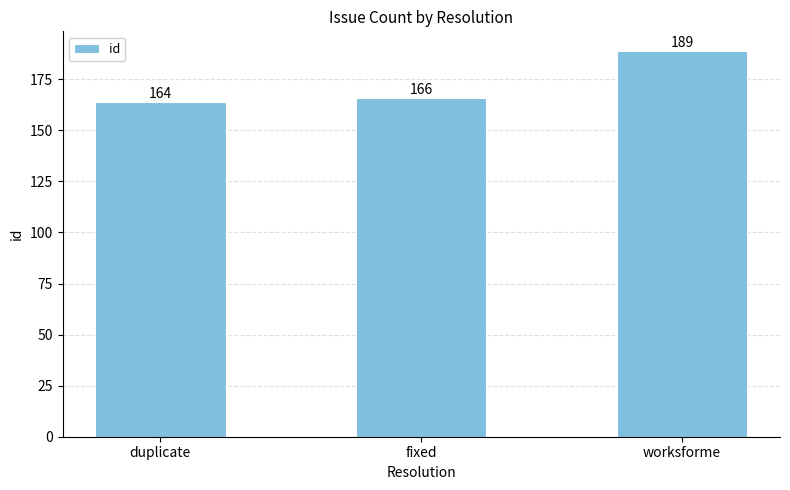

At which category does the chart reach its minimum across all series?

duplicate